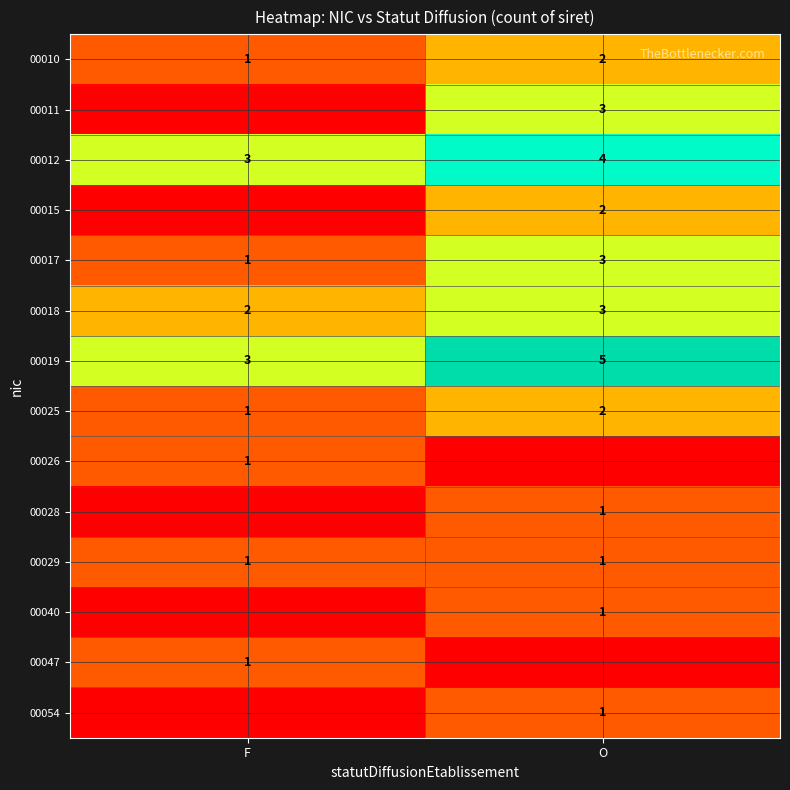

Count the number of data series in this chart.

14